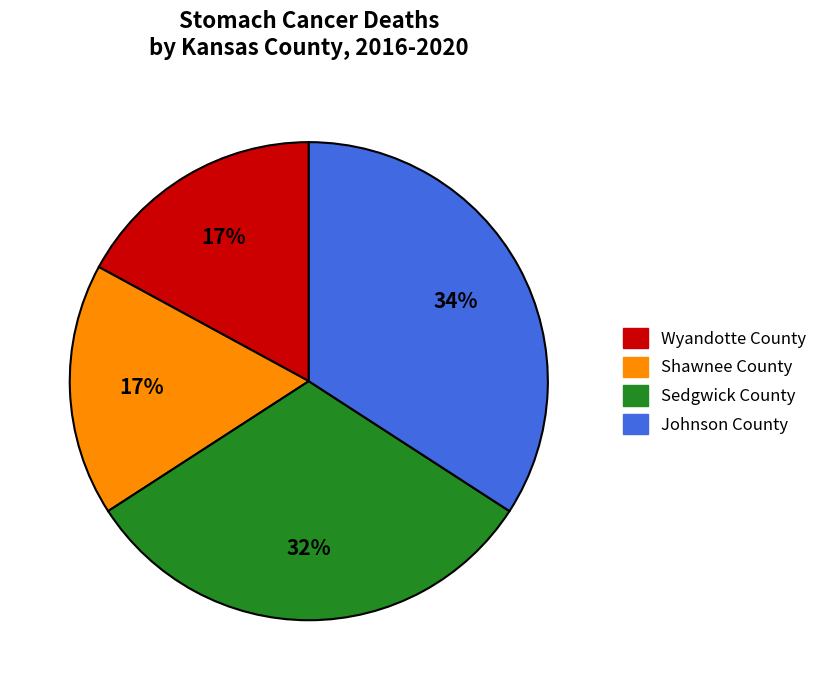

Count the number of slices in the pie.

4